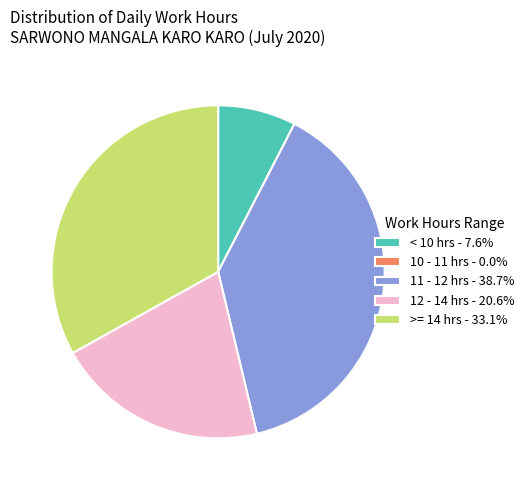

Is there a majority slice in this chart?

No